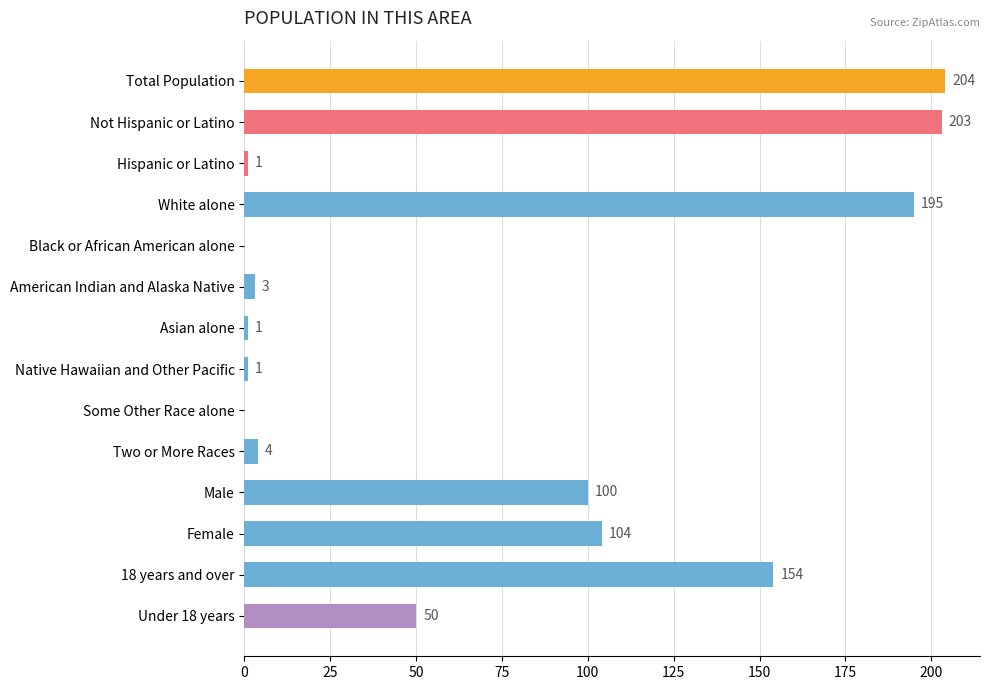

Which label corresponds to the largest value in the chart?

Total Population